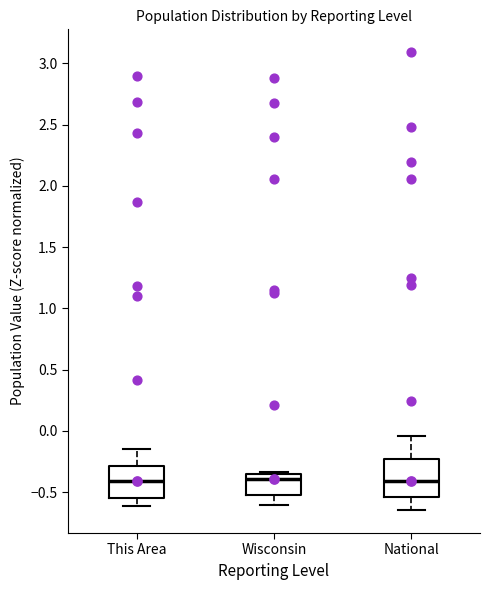

Where does the median line of the box for National sit on the y-axis? The values are not printed on the chart, so give them approximately, as read against the axis.

-0.40